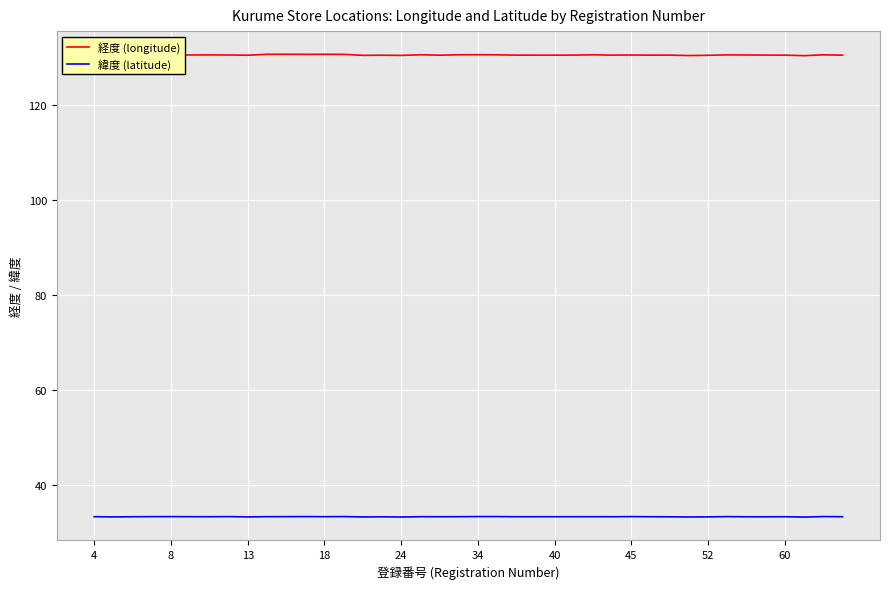

List the series in order of their peak value, highest first.

経度 (longitude), 緯度 (latitude)